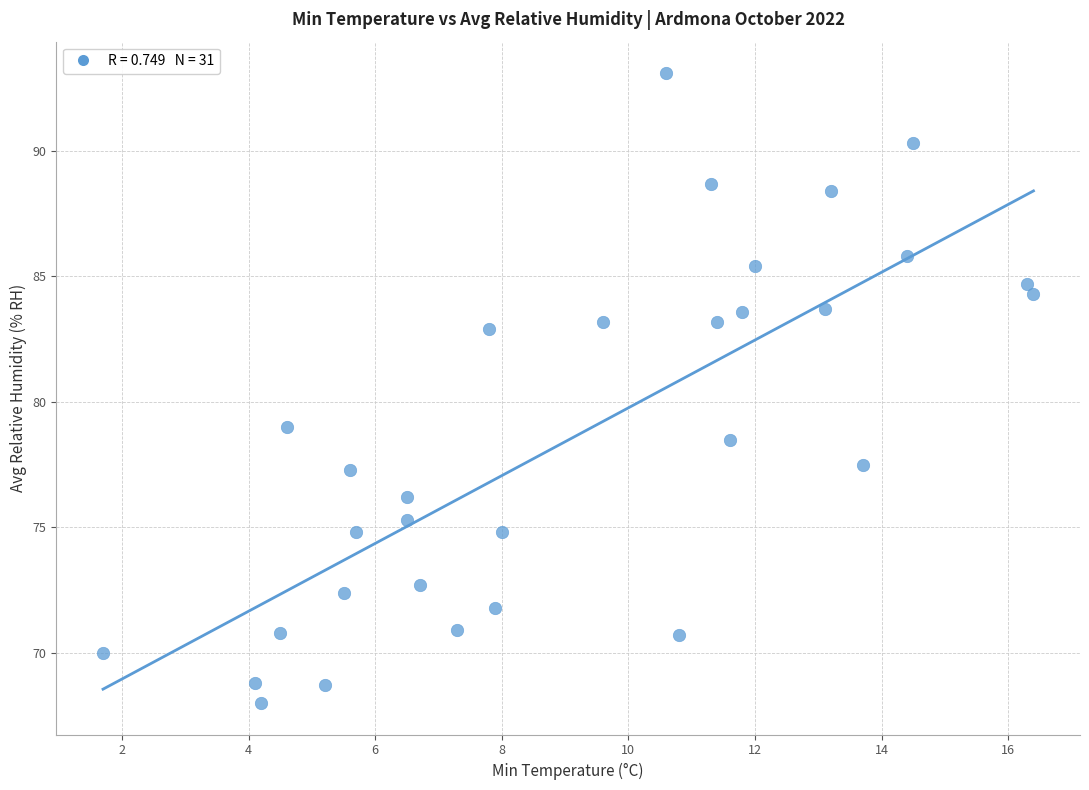

What is the range of Y values (max minus min)?

25.1